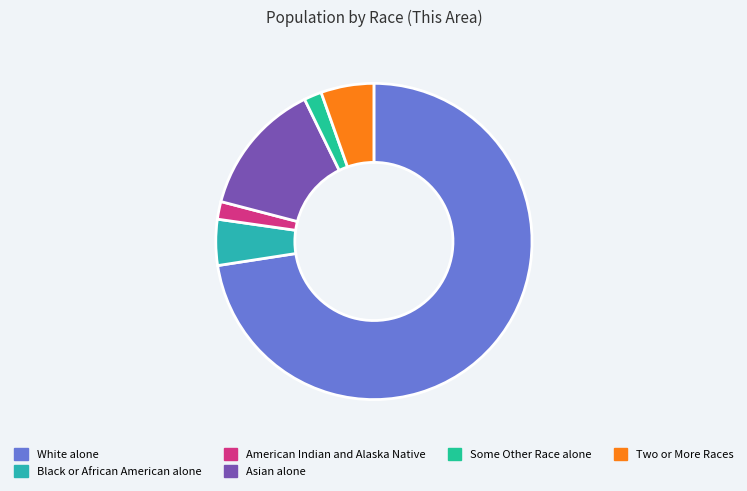

How many slices are in this pie chart?

6